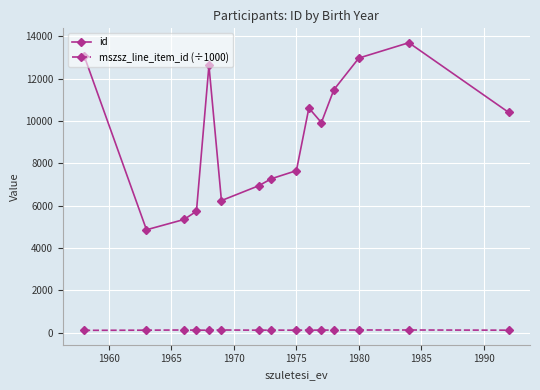

How many interior local valleys does the id series have?

3